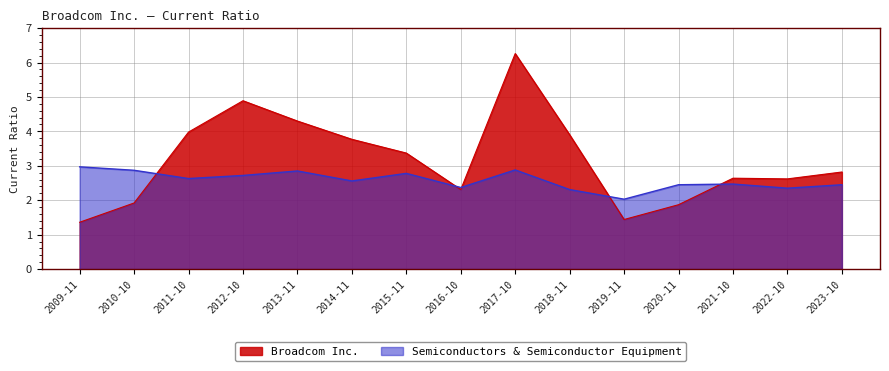

Which series has the largest range (max minus min)?

Broadcom Inc.